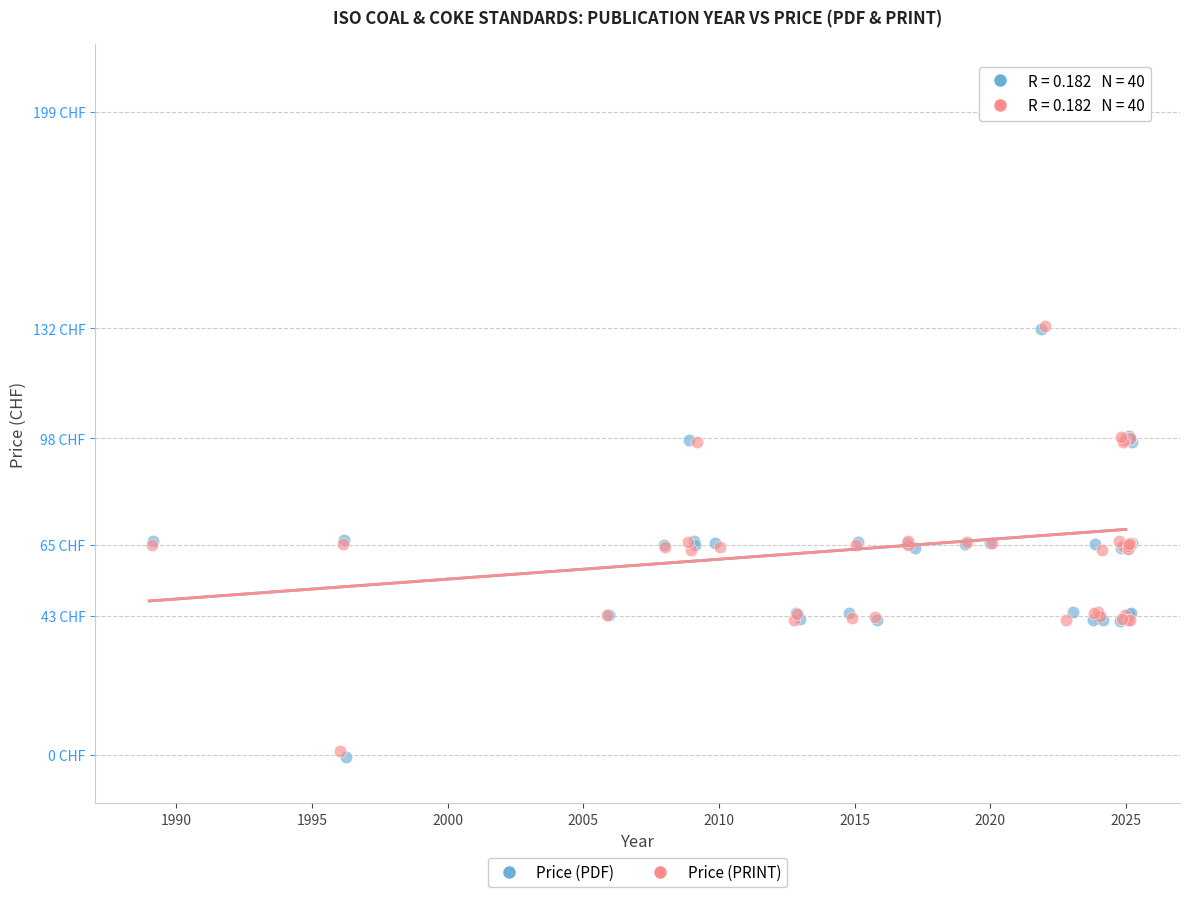

What are all the series names shown in the legend?

Price (PDF), Price (PRINT)